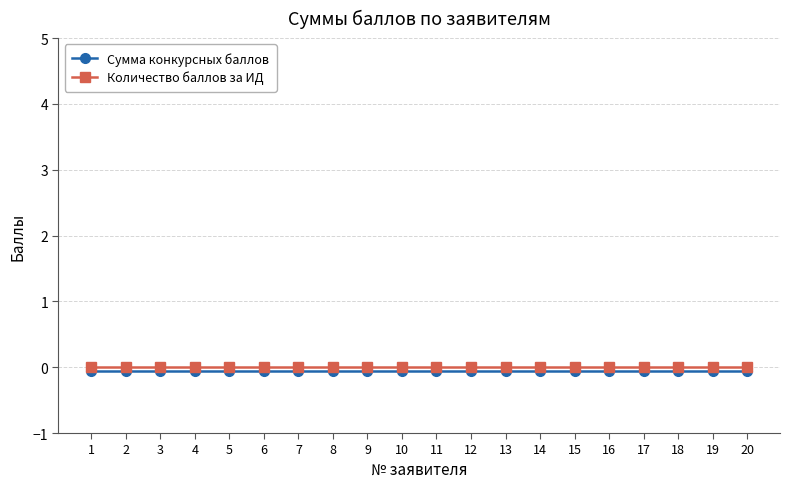

True or false: Сумма конкурсных баллов has more than 2 interior local peaks.

False